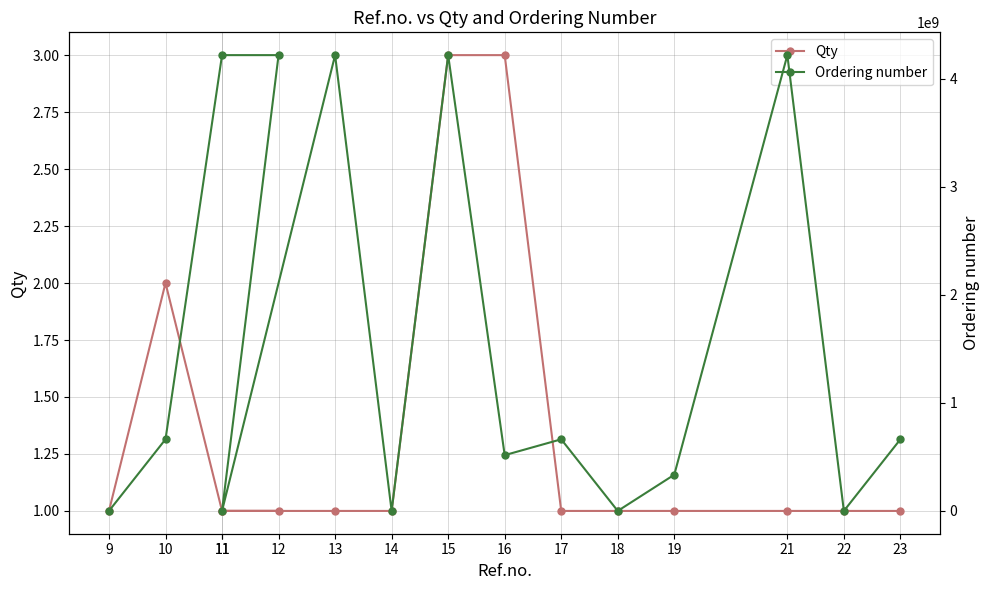

What is the sum of the Qty values at 14 and 21?

2